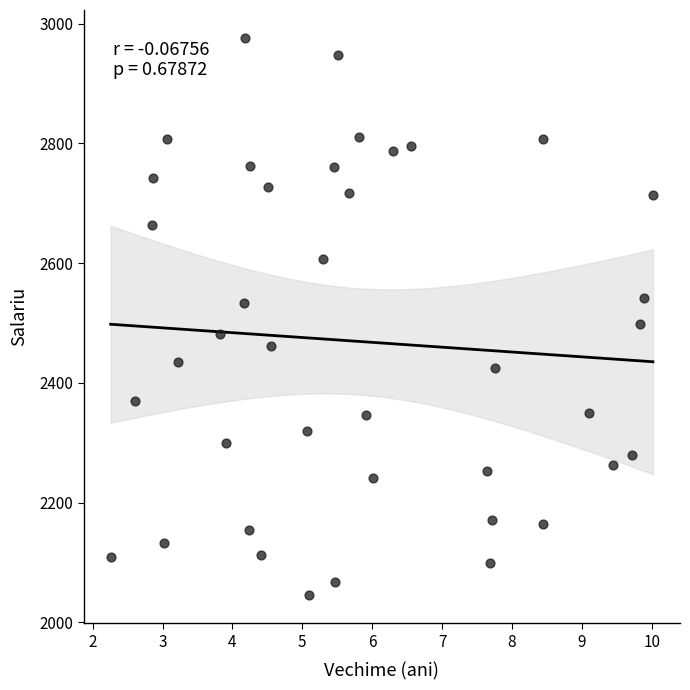

What Y value in the scatter plot is closest to 2510?

2498